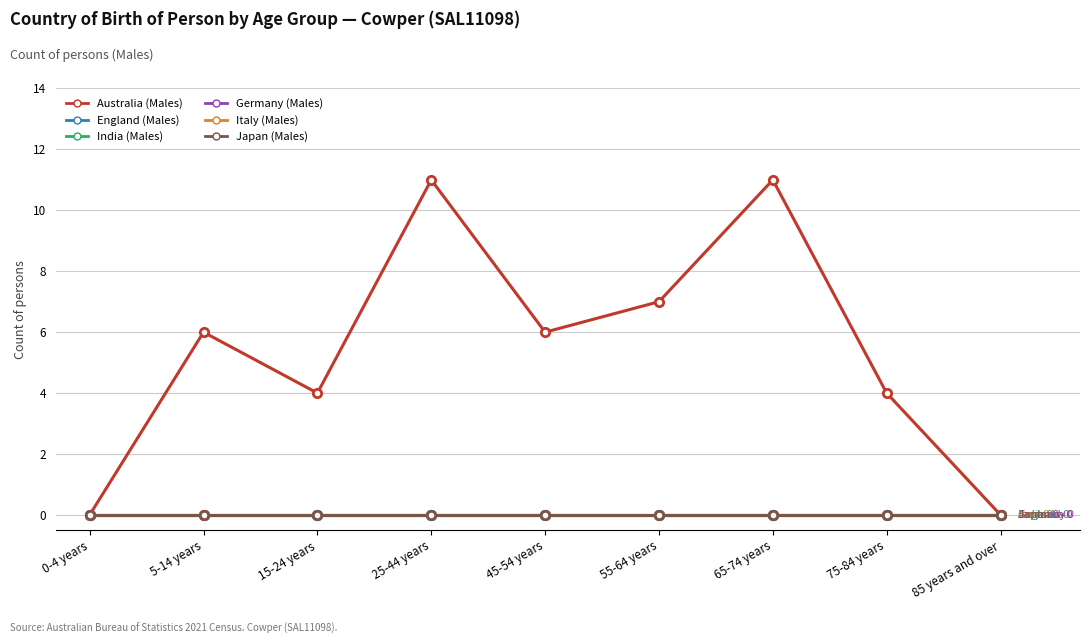

How many interior local peaks does the Australia (Males) series have?

3